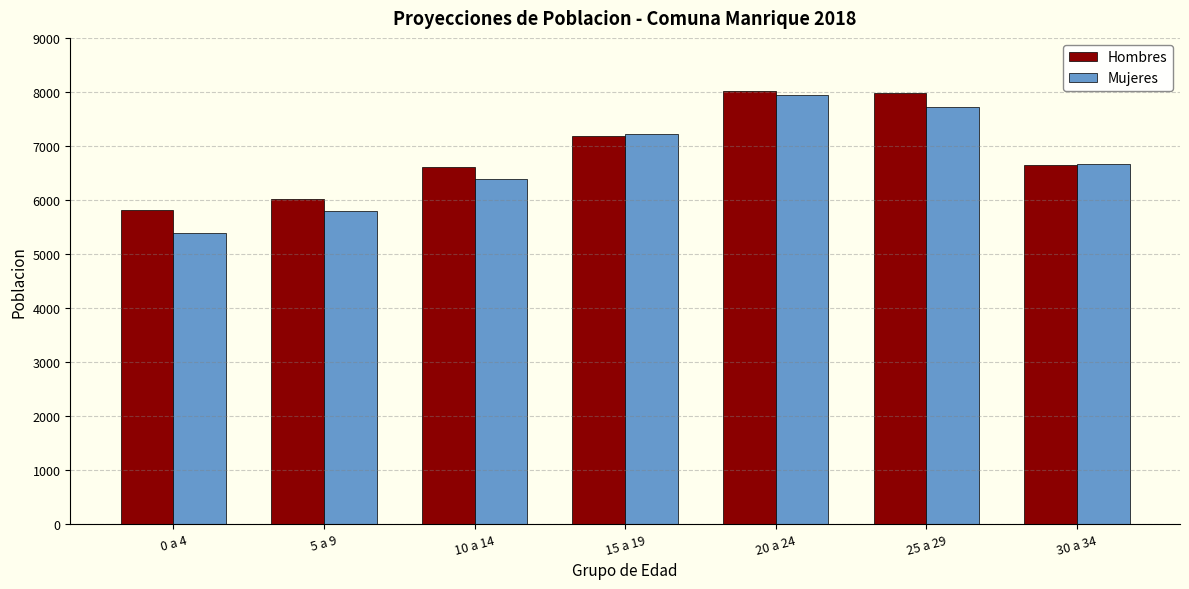

What is the spread (max minus min) of values at 5 a 9?

221